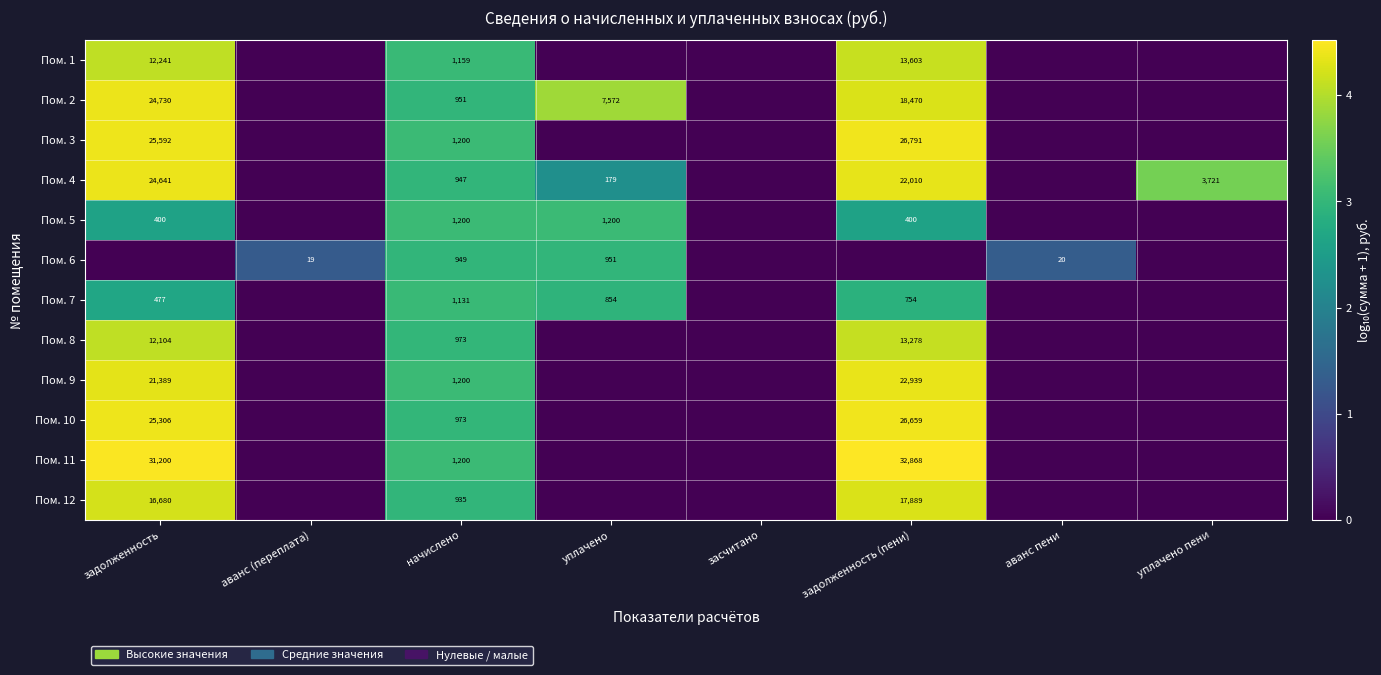

Which label corresponds to the smallest value in the chart?

аванс (переплата)